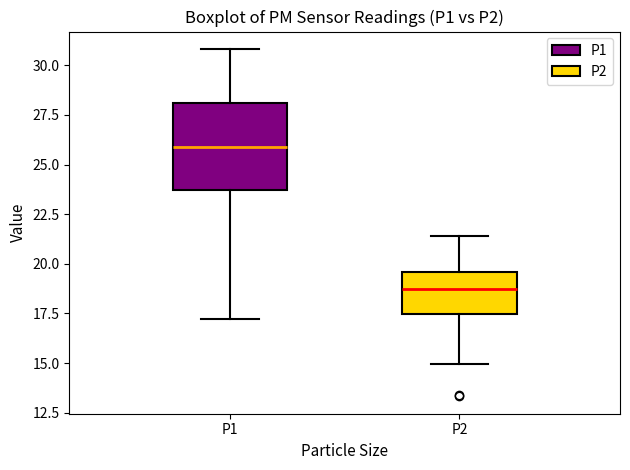

Where does the median line of the box for P2 sit on the y-axis? The values are not printed on the chart, so give them approximately, as read against the axis.

18.5